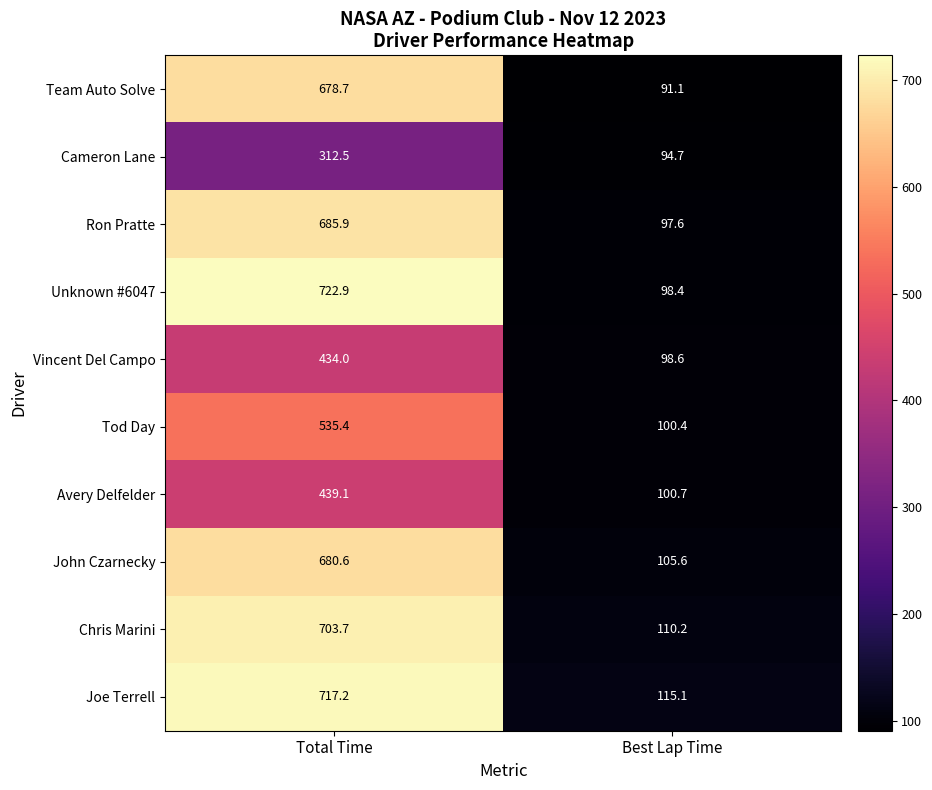

Which series has the largest range (max minus min)?

Unknown #6047